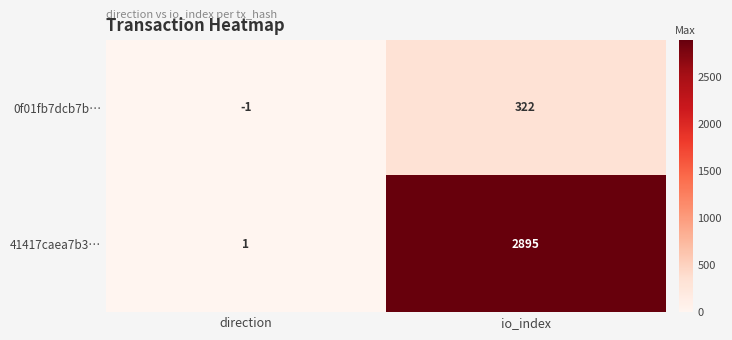

Which category has the highest value in the 41417caea7b3… series?

io_index